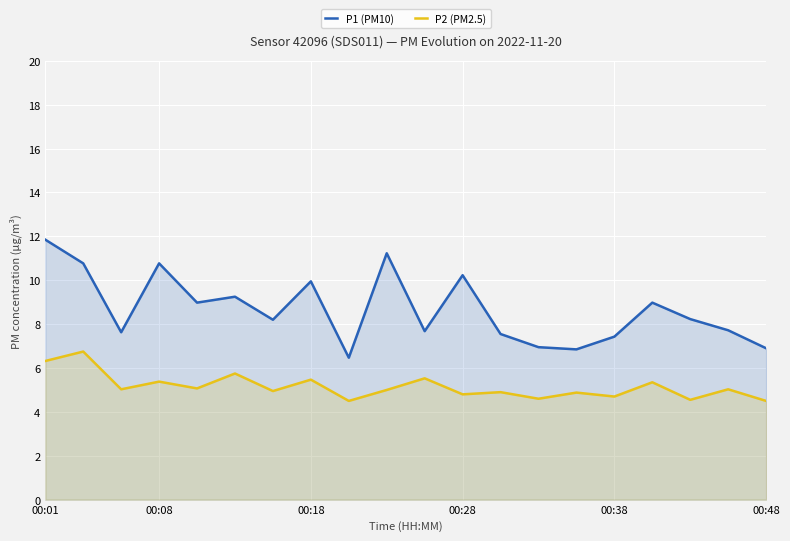

How many interior local peaks does the P1 (PM10) series have?

6